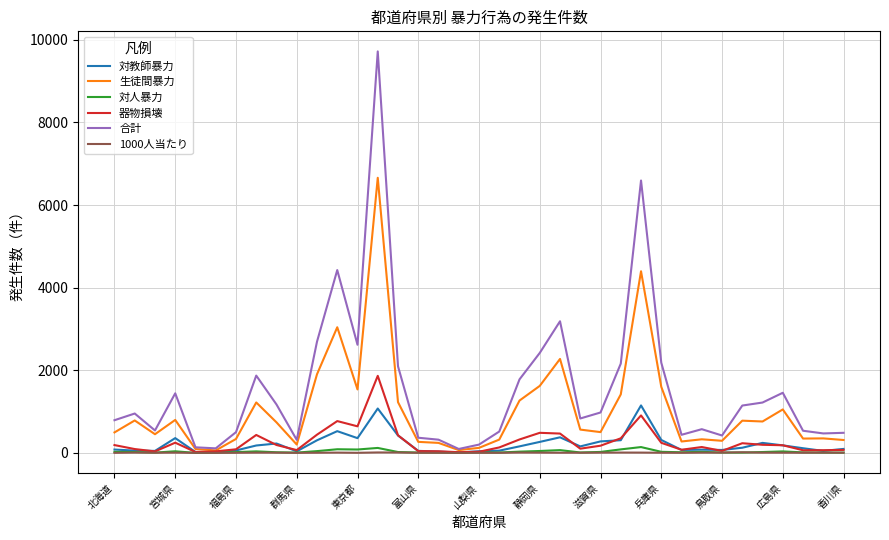

What is the maximum value shown in the chart?

9718.0